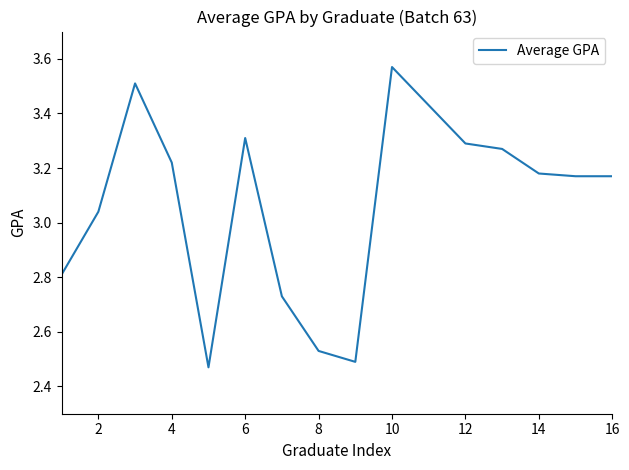

What is the difference between the maximum and minimum values?

1.1